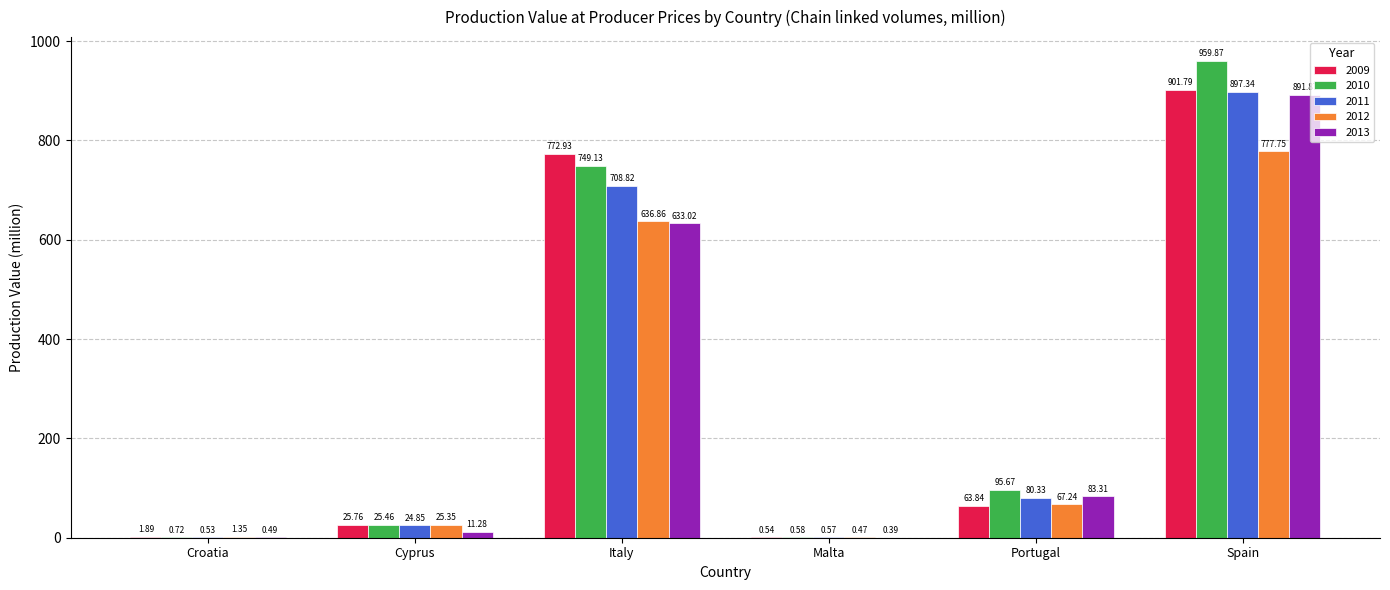

Which category has the highest value across all series?

Spain